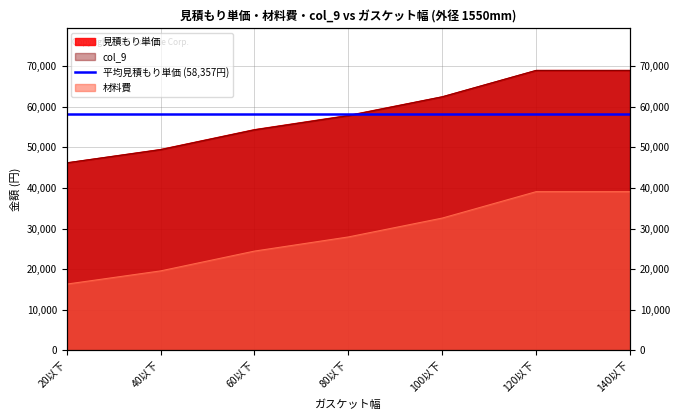

Between 100以下 and 120以下, which series saw the biggest shift?

col_9